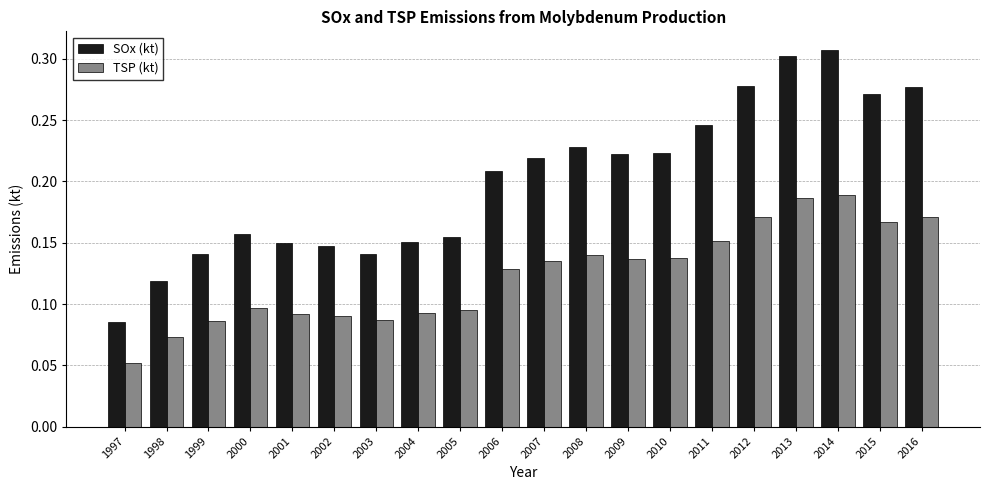

Count the SOx (kt) values in the range 0 to 1.

20